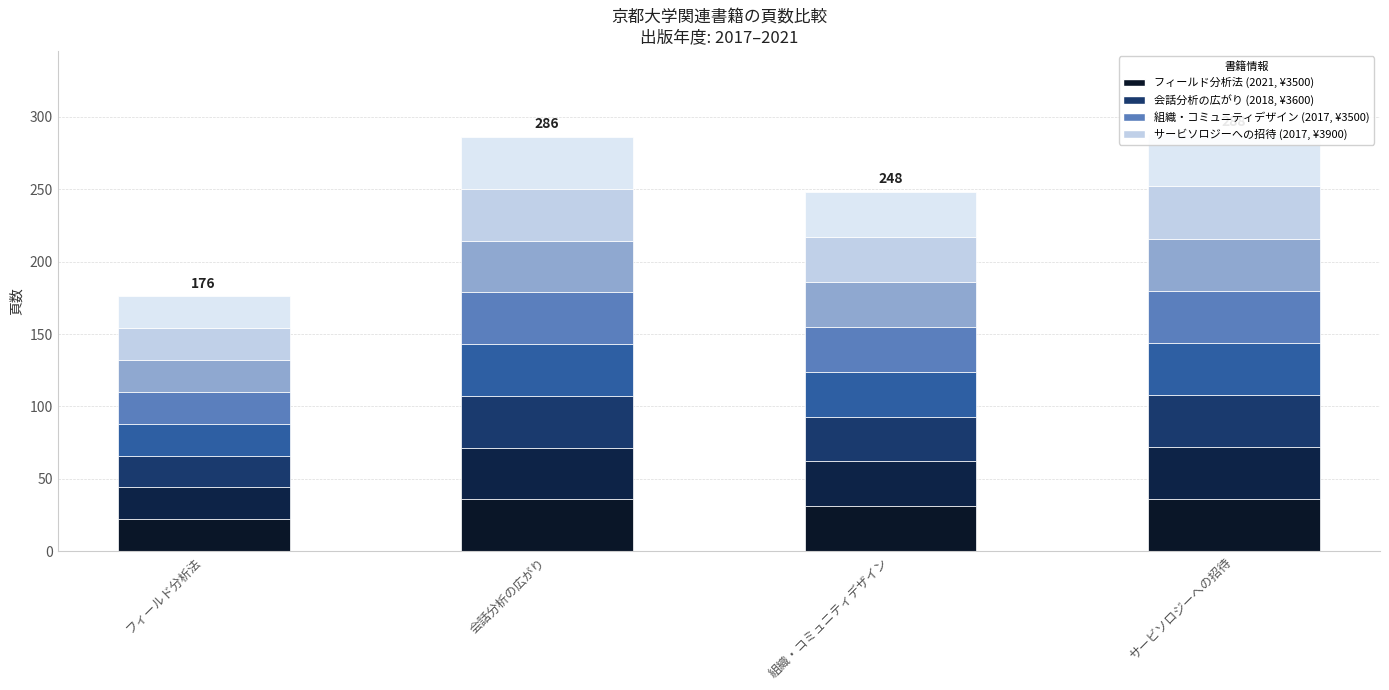

What is the value of the 2nd bar from the left?

35.8